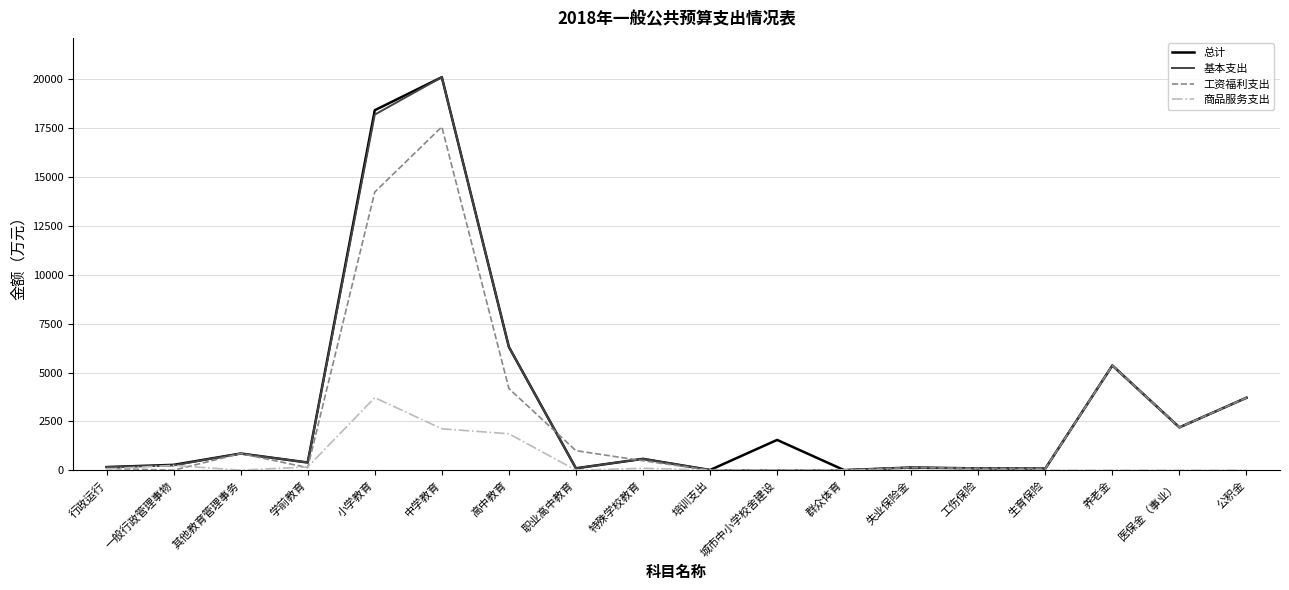

The value of 商品服务支出 at 养老金 is 0.0. True or false?

True